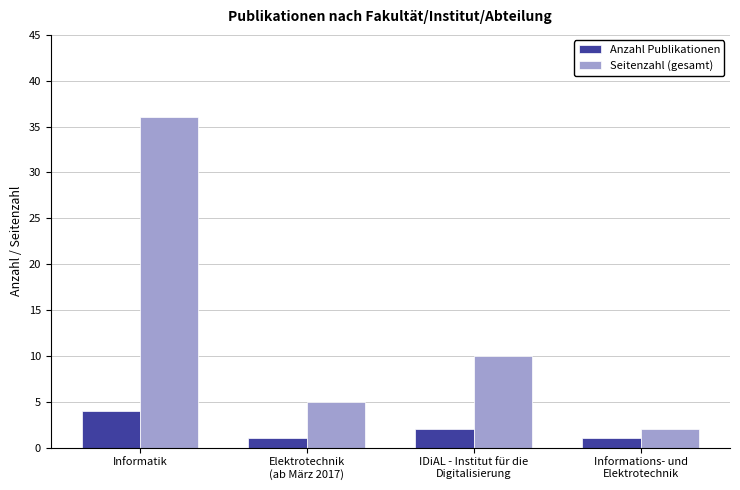

How many distinct data groups are displayed?

2